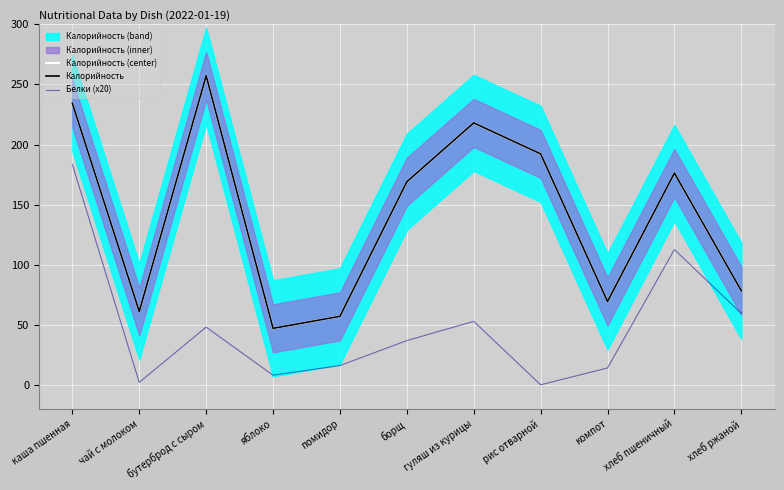

What position from the right is хлеб пшеничный?

2